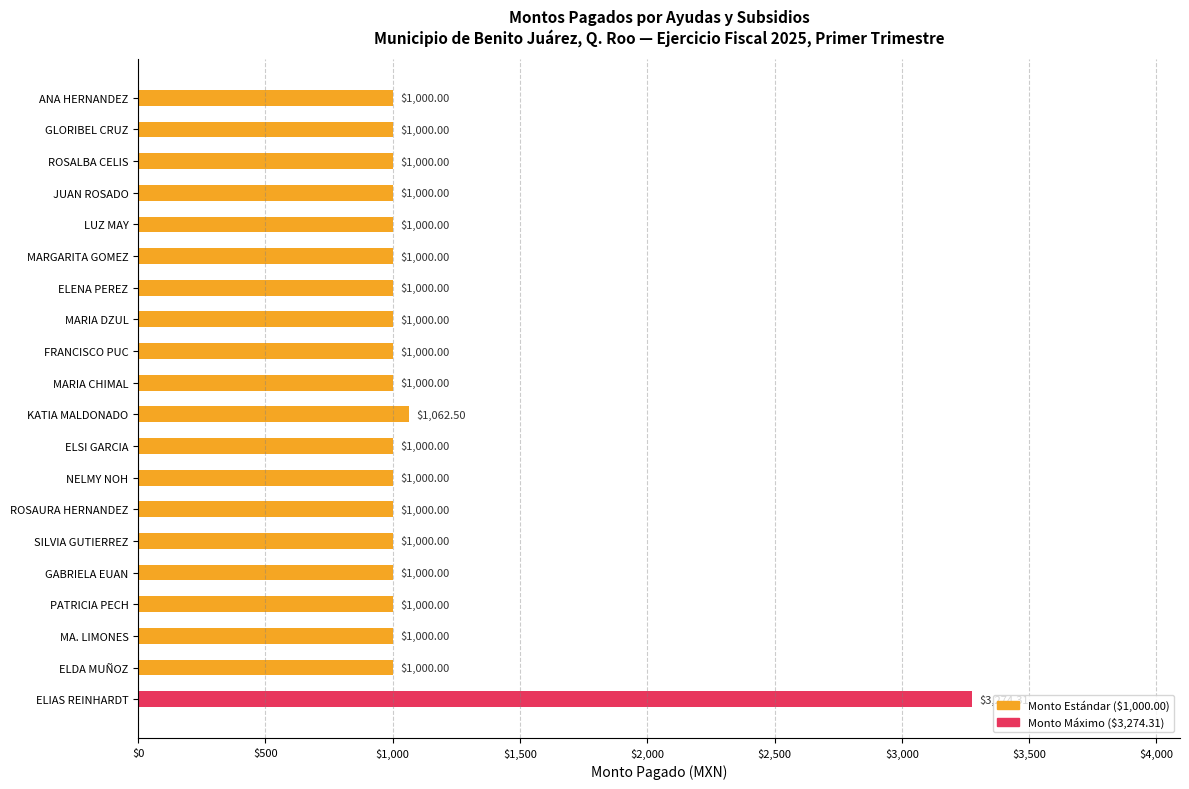

Approximately how many times larger is the value at ROSAURA HERNANDEZ compared to ELSI GARCIA?

1.0